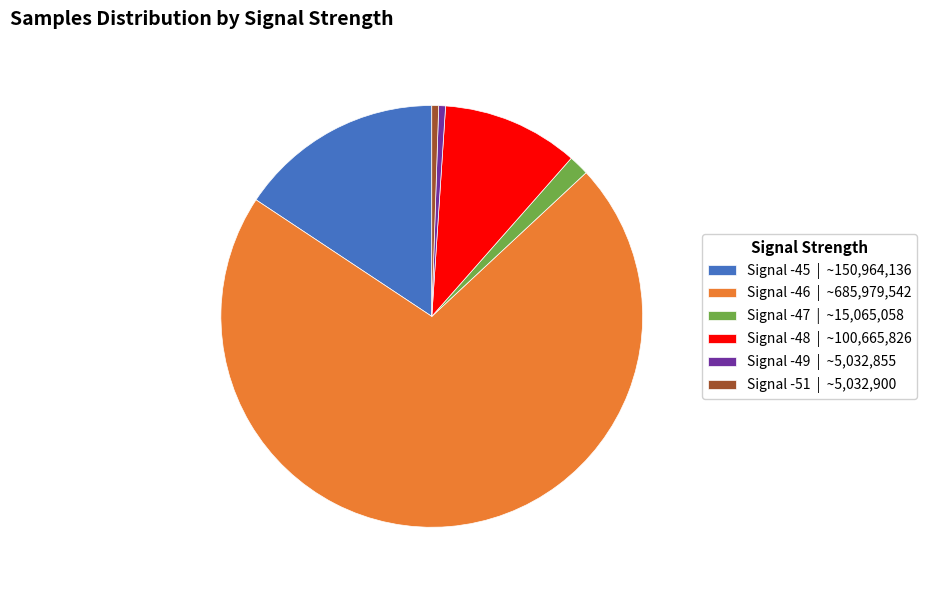

True or false: Signal -51 | ~5,032,900 accounts for 1% of the total.

True